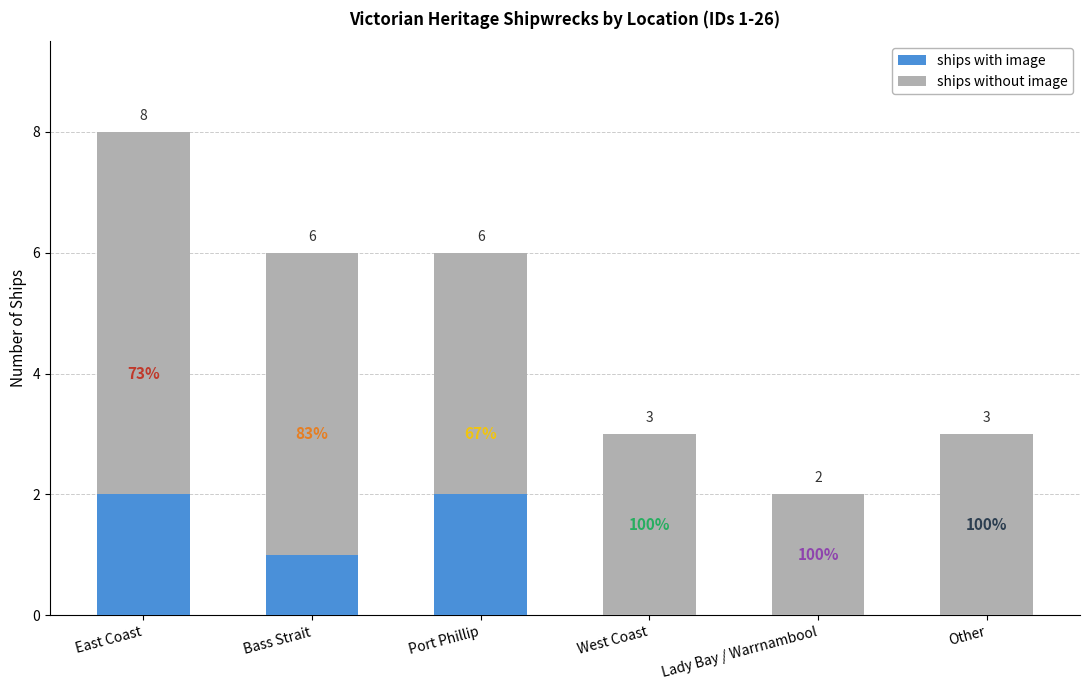

What are all the series names shown in the legend?

ships with image, ships without image